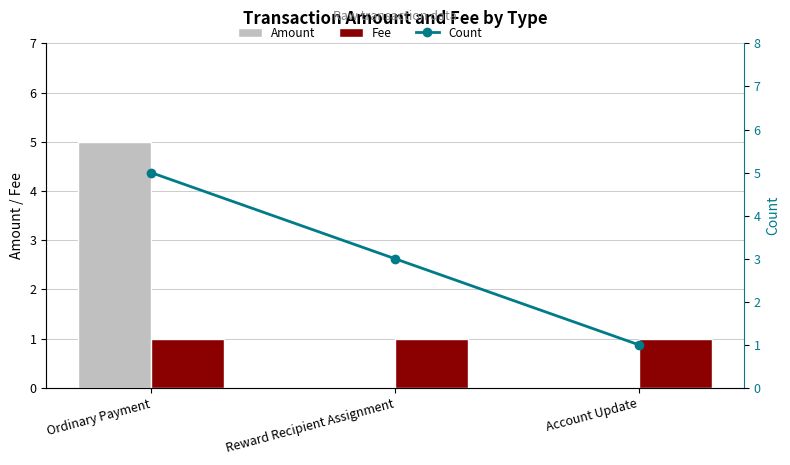

True or false: Amount has a value of 0 at Reward Recipient Assignment.

True